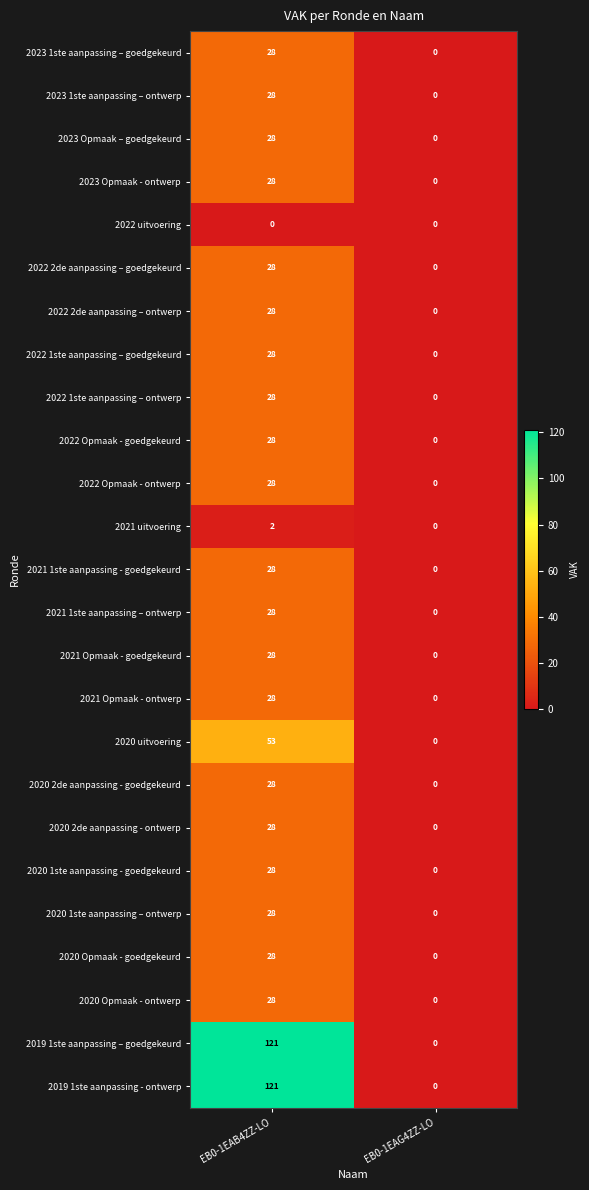

What is the difference between the maximum and minimum values in the 2022 Opmaak - ontwerp series?

28